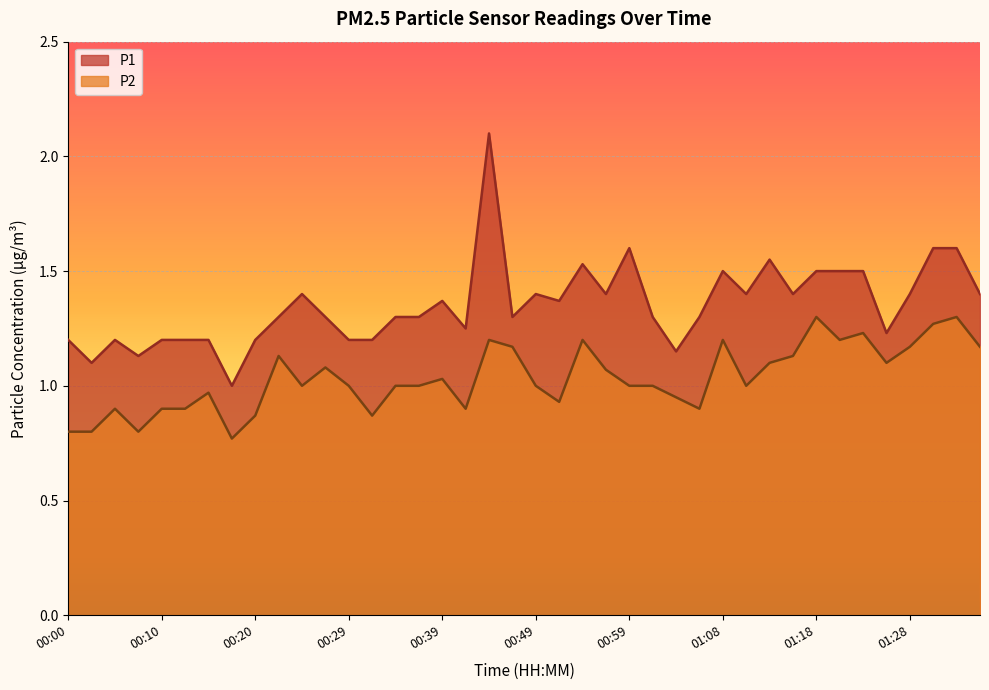

True or false: P1 and P2 intersect in this chart.

False